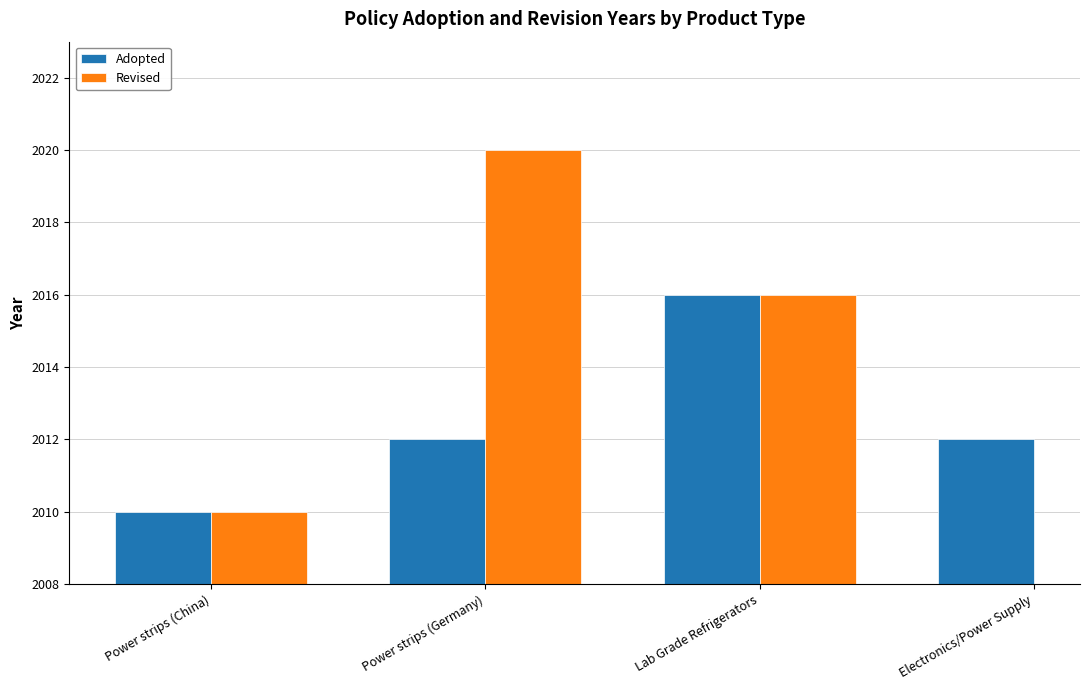

What are all the series names shown in the legend?

Adopted, Revised